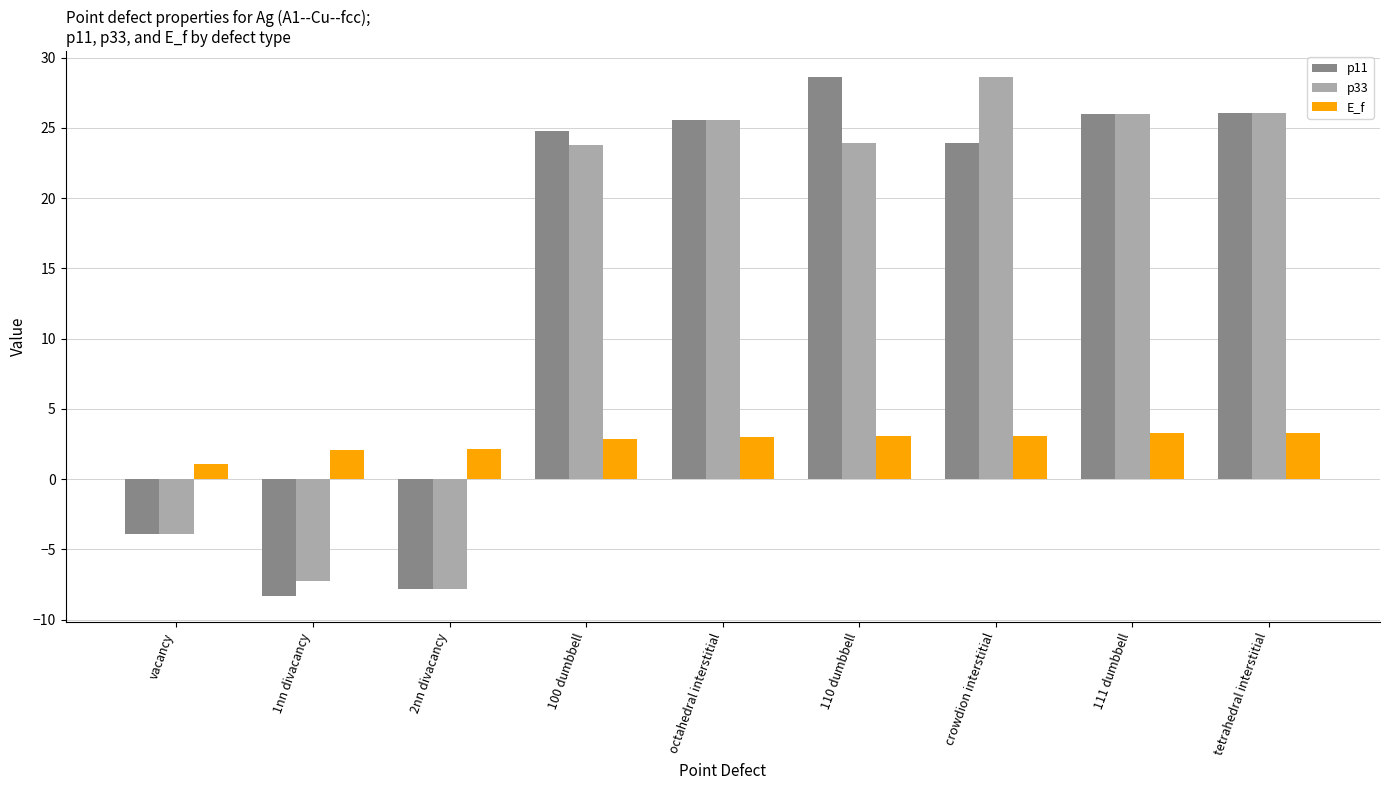

Between 2nn divacancy and crowdion interstitial, which series saw the biggest shift?

p33